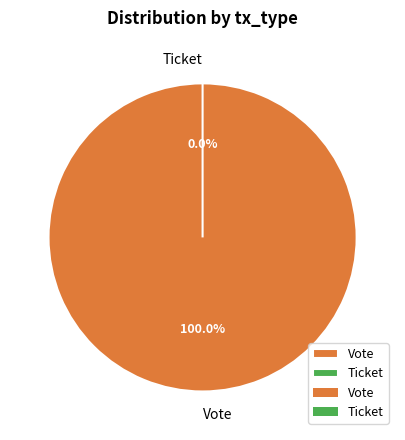

Count the number of slices in the pie.

2